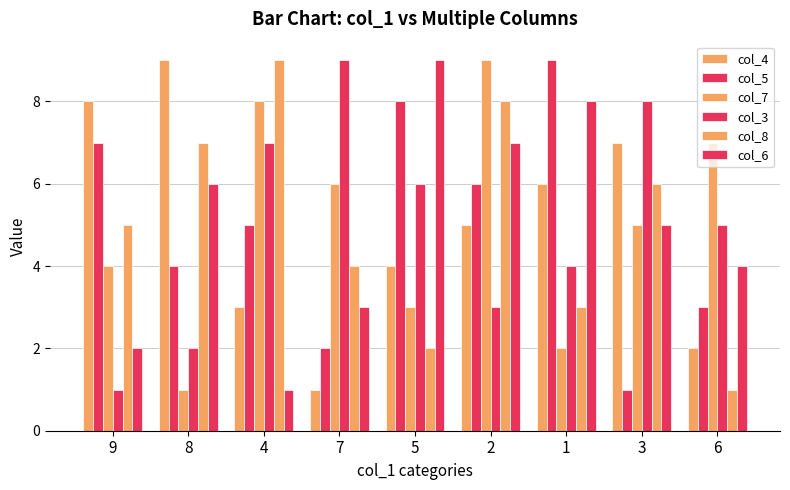

At which label does col_3 first exceed 5?

4